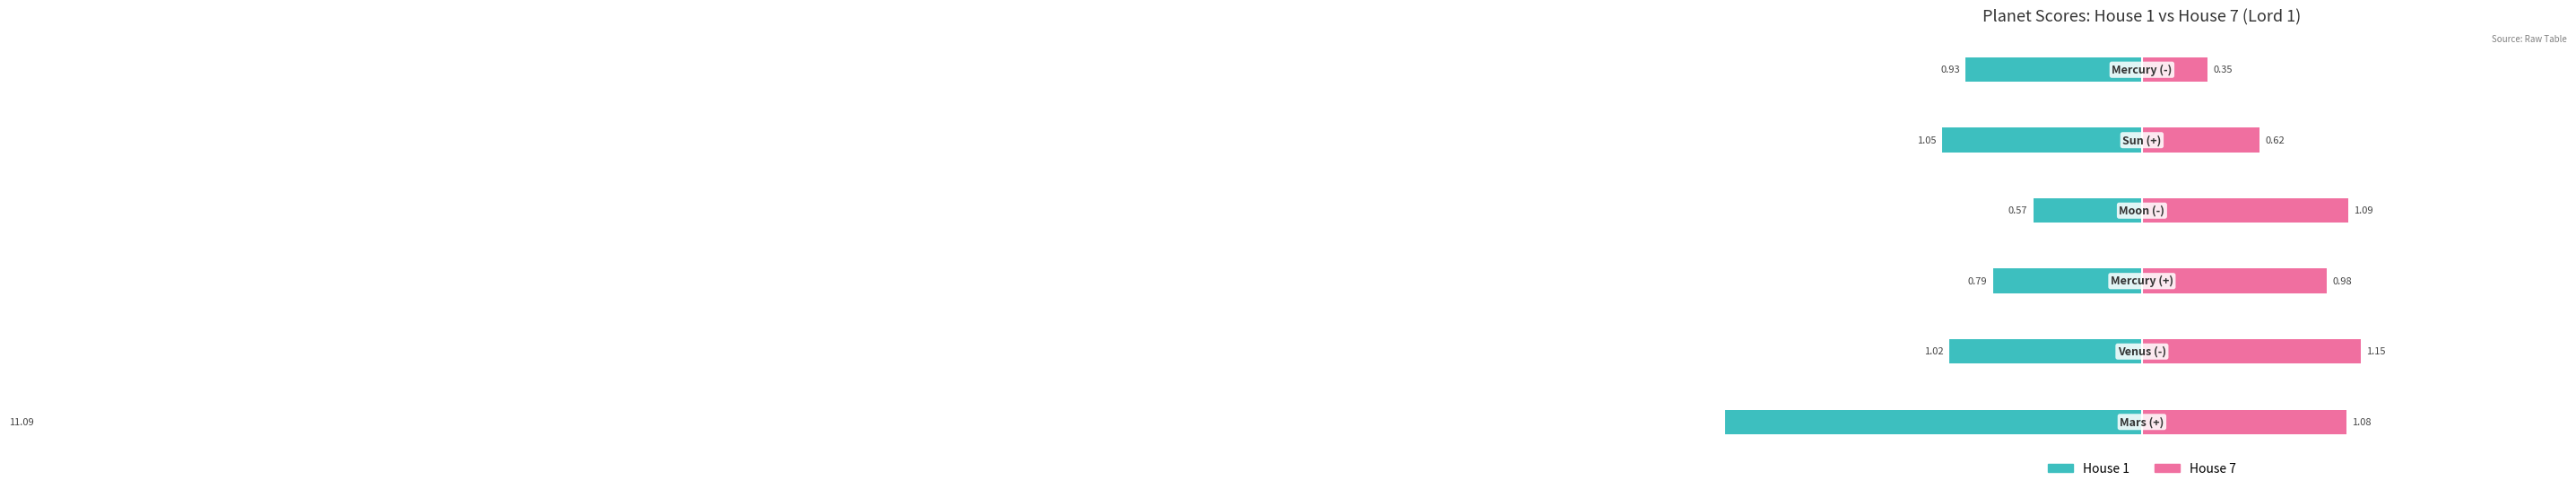

What position from the right is −0.5?

2